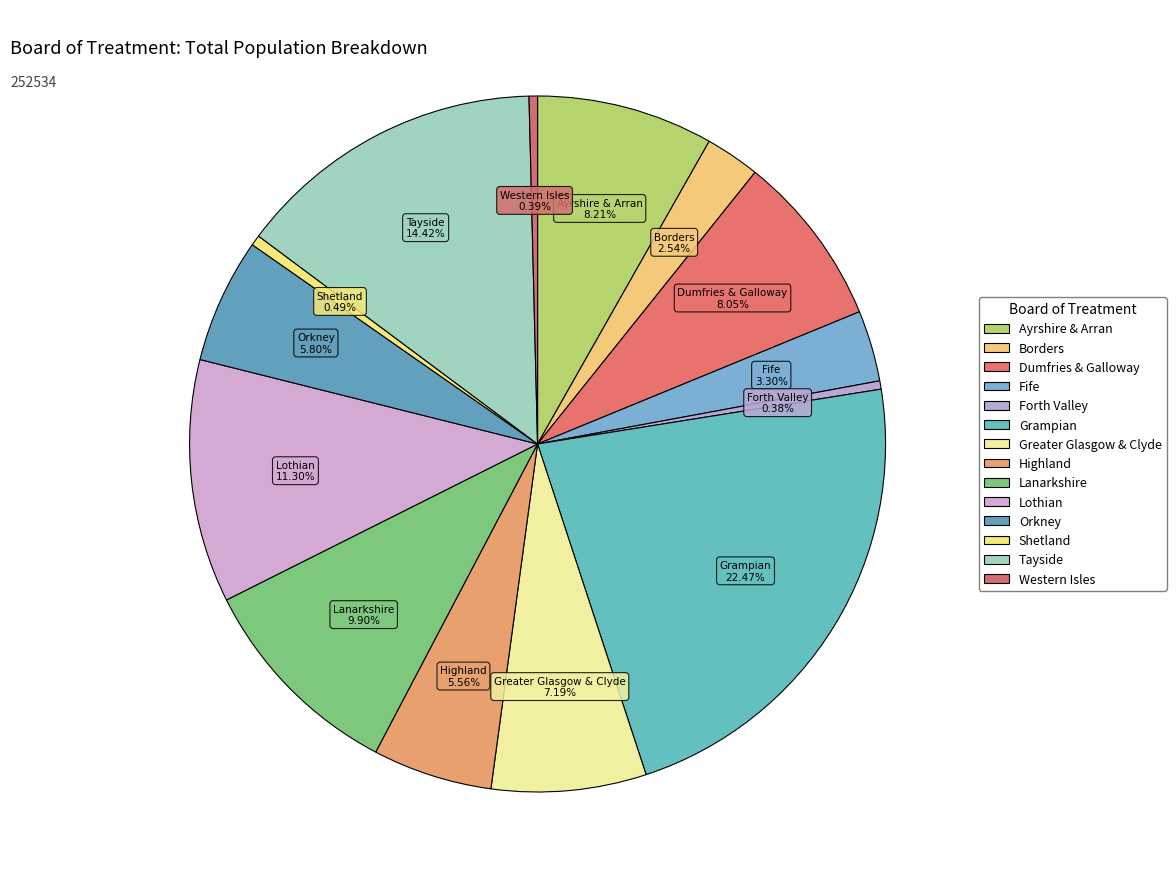

How many segments does this pie chart have?

14